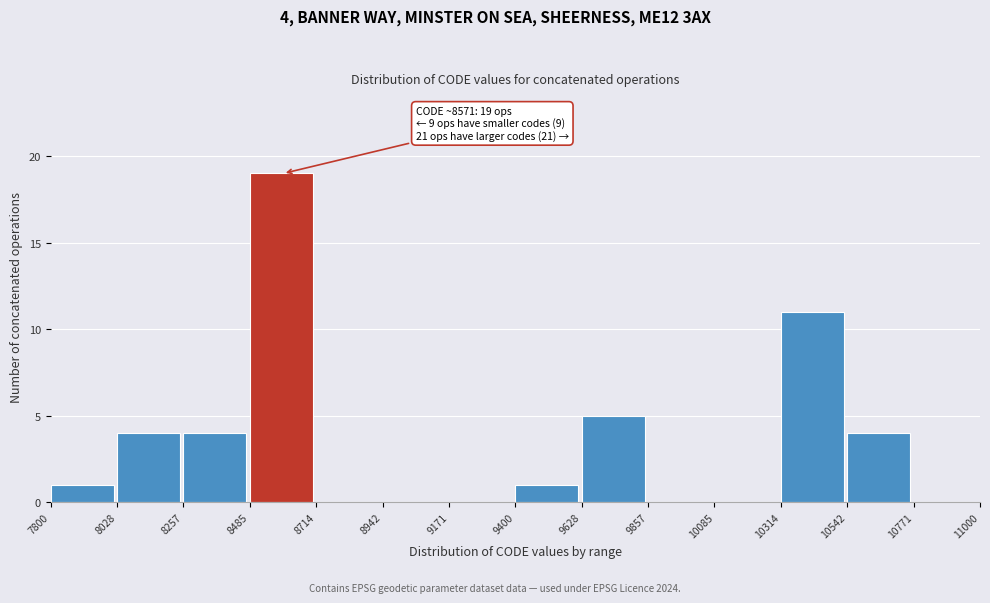

Over which range of the x-axis is the bar tallest?

8485 to 8714